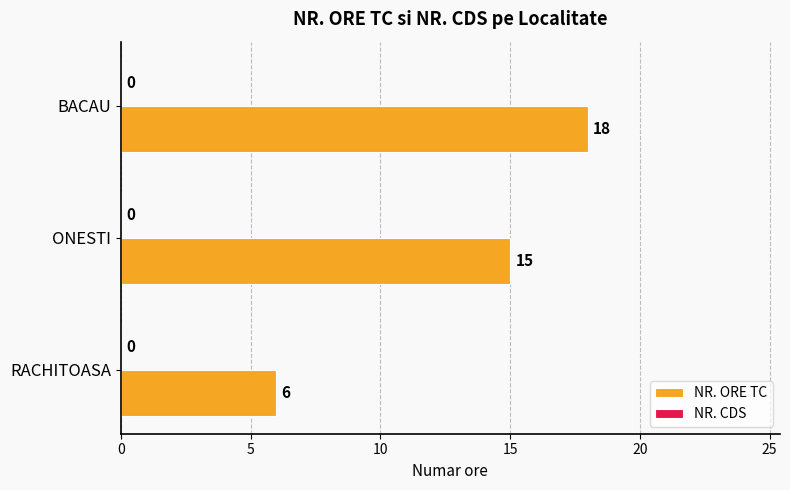

The chart shows a value of 18 at BACAU. True or false?

True